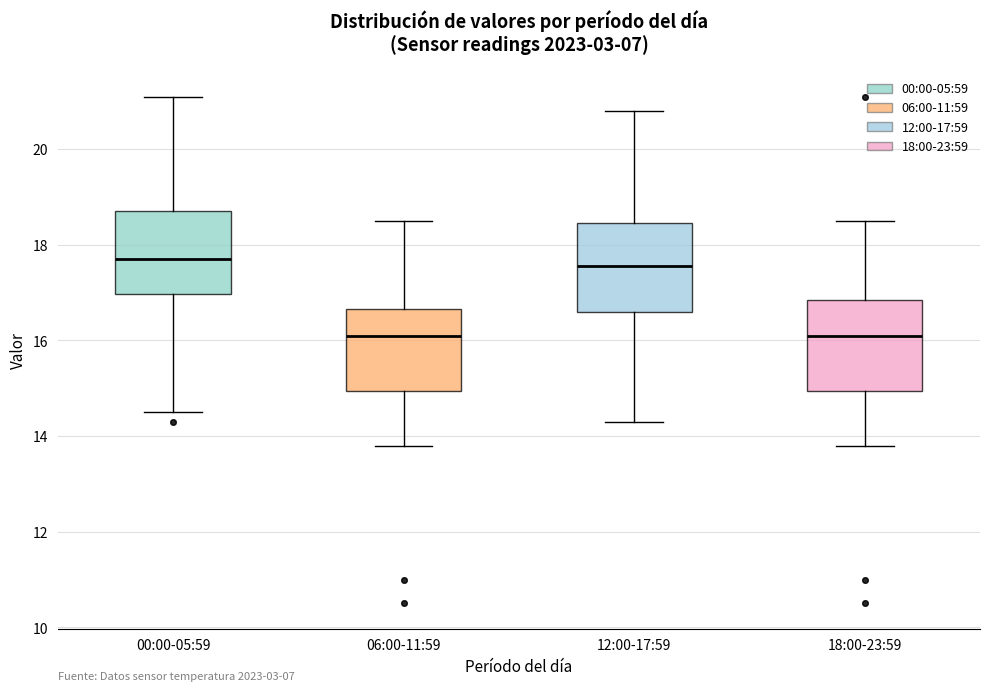

Reading left to right, read every box against the y-axis: the position of its median line, the range the box covers, and the ends of its whiskers. The values are not printed on the chart, so give them approximately, as read against the axis.

00:00-05:59: median 17.8, box 17.0 to 18.8, whiskers 14.6 to 21.2
06:00-11:59: median 16.2, box 15.0 to 16.6, whiskers 13.8 to 18.6
12:00-17:59: median 17.6, box 16.6 to 18.4, whiskers 14.4 to 20.8
18:00-23:59: median 16.2, box 15.0 to 16.8, whiskers 13.8 to 18.6